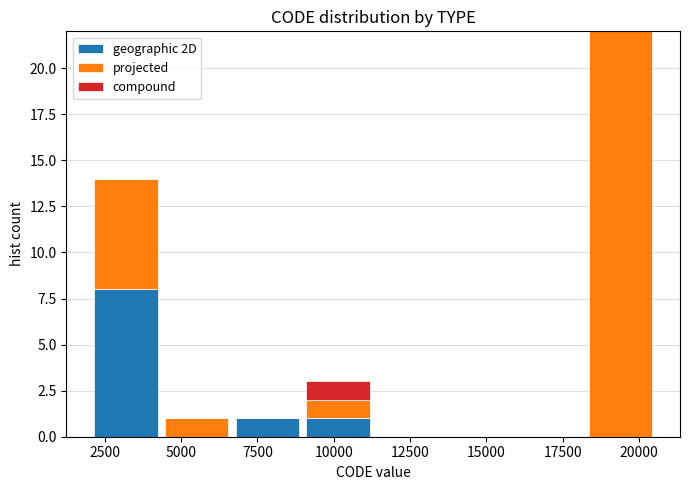

Which range on the x-axis has the tallest stacked bar (by total height)?

18000 to 20500